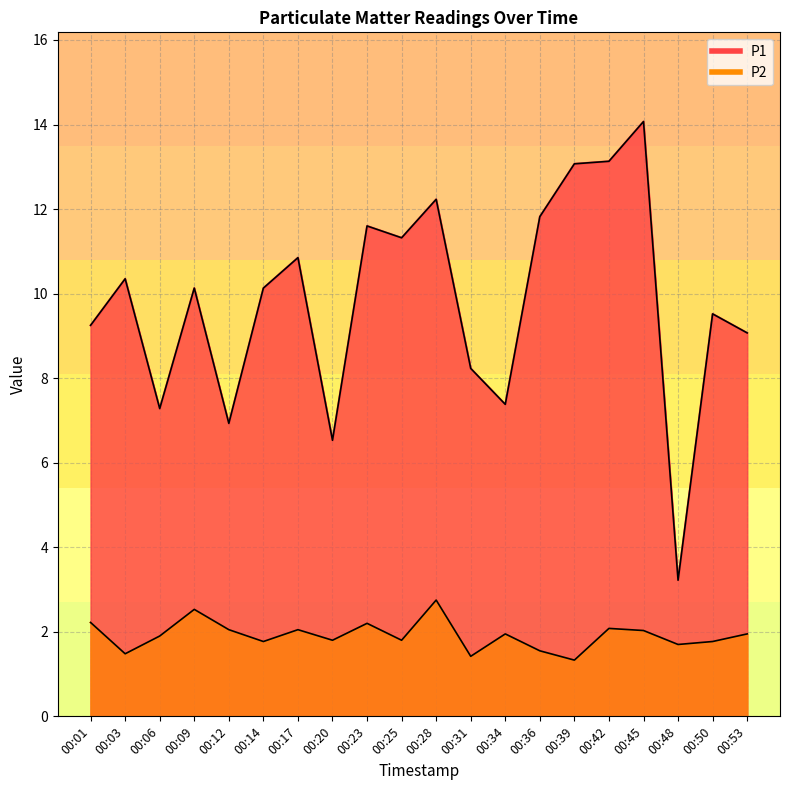

True or false: P2 and P1 cross at least once.

False